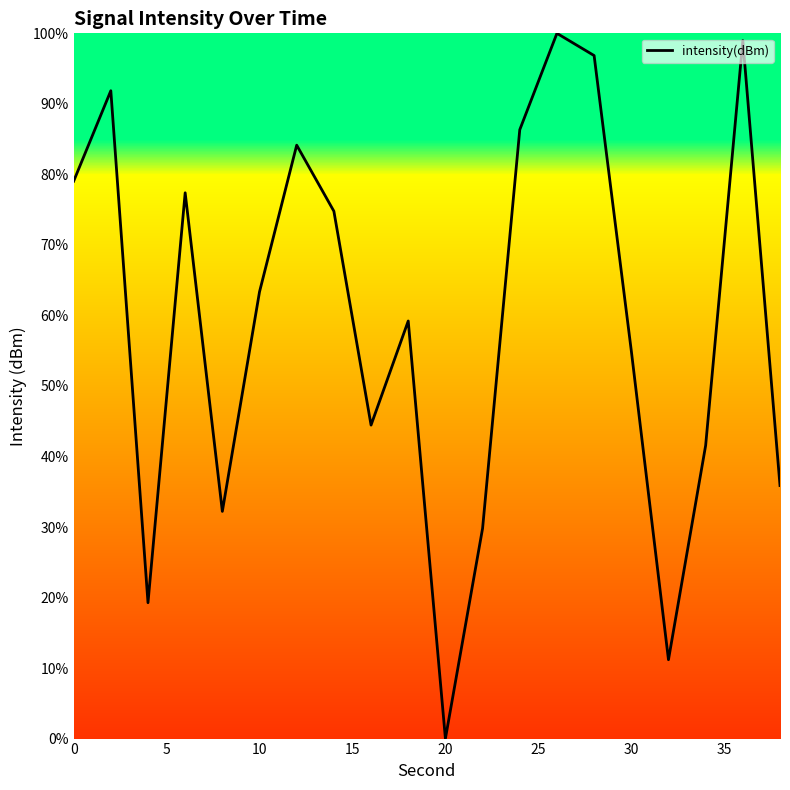

Reading left to right, what are all the values shown in this chart?

79.0	91.9	19.3	77.4	32.2	63.3	84.1	74.8	44.5	59.2	0.0	29.8	86.3	100.0	96.8	55.0	11.2	41.6	99.0	35.9